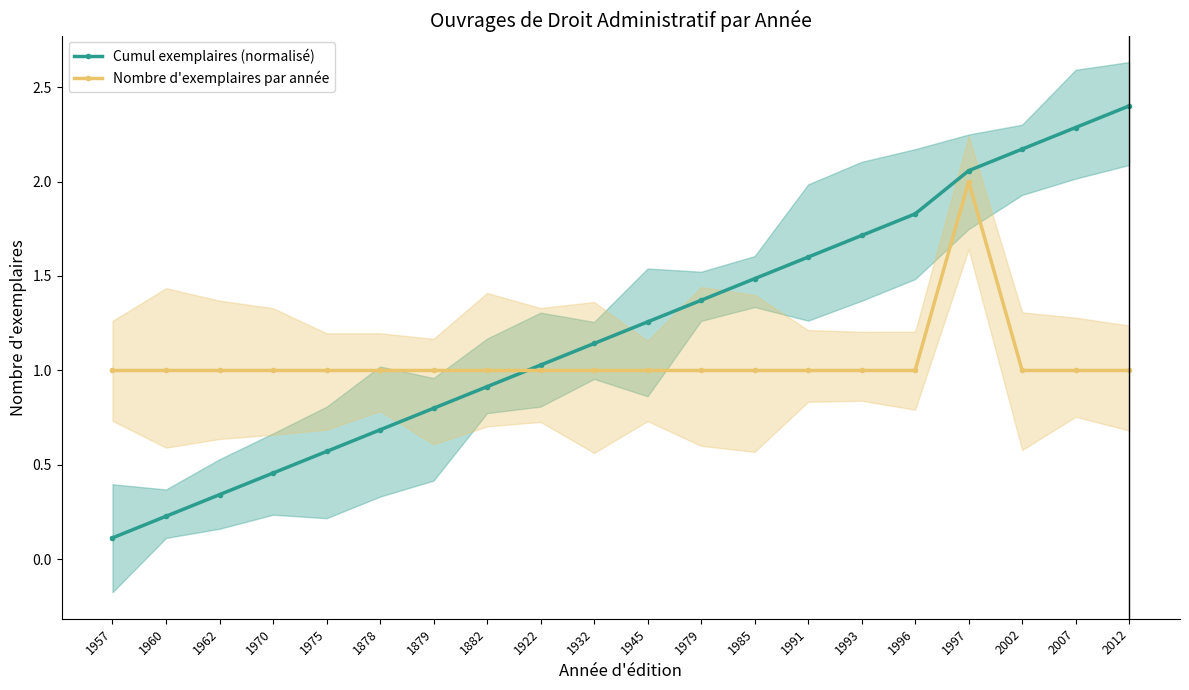

What is the difference between the Cumul exemplaires (normalisé) values at 1957 and 1945?

1.1